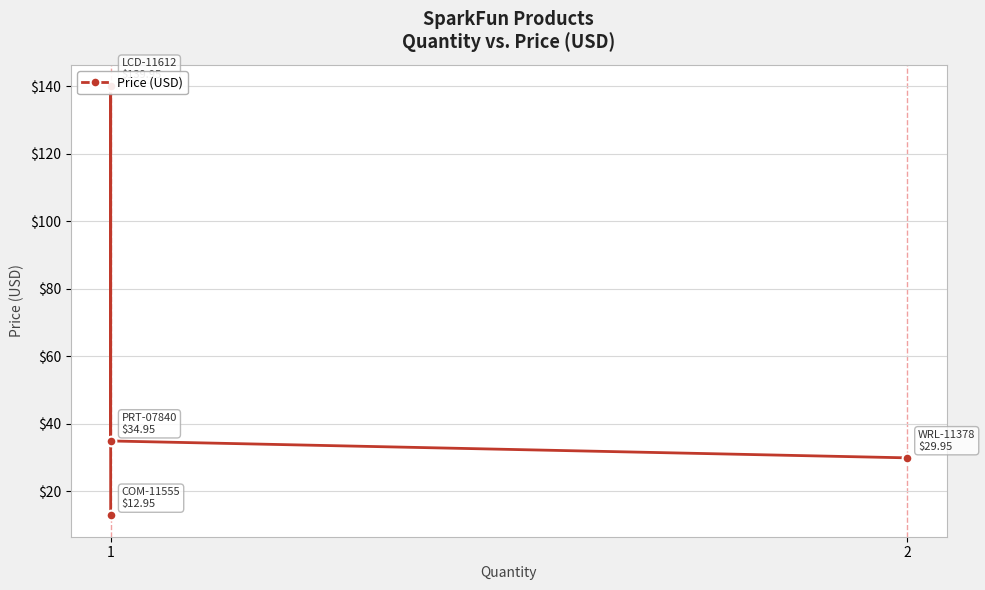

Reading left to right, extract all data points from this chart.

12.9	139.9	35.0	29.9